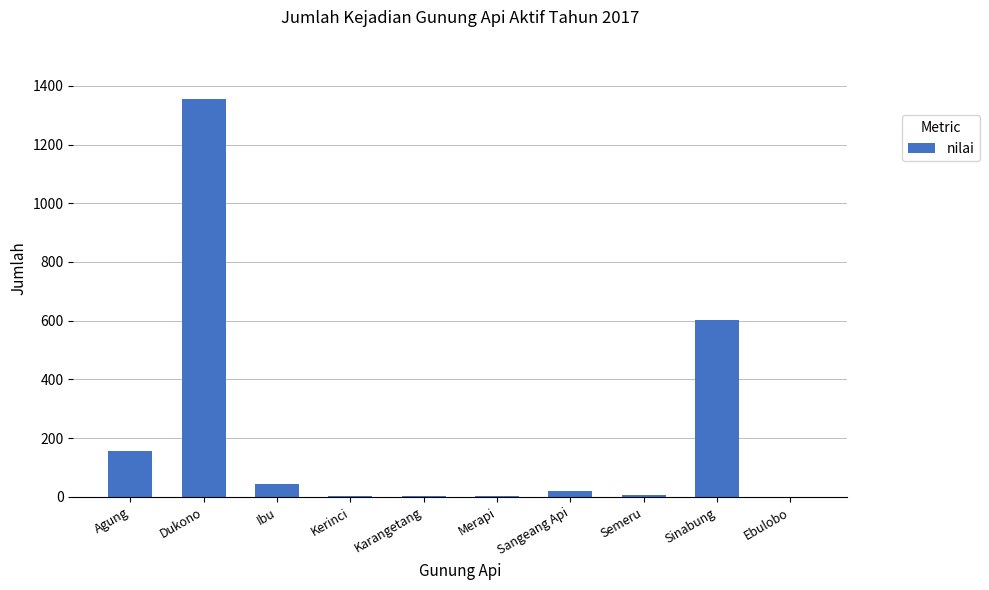

What is the sum of all values?

2197